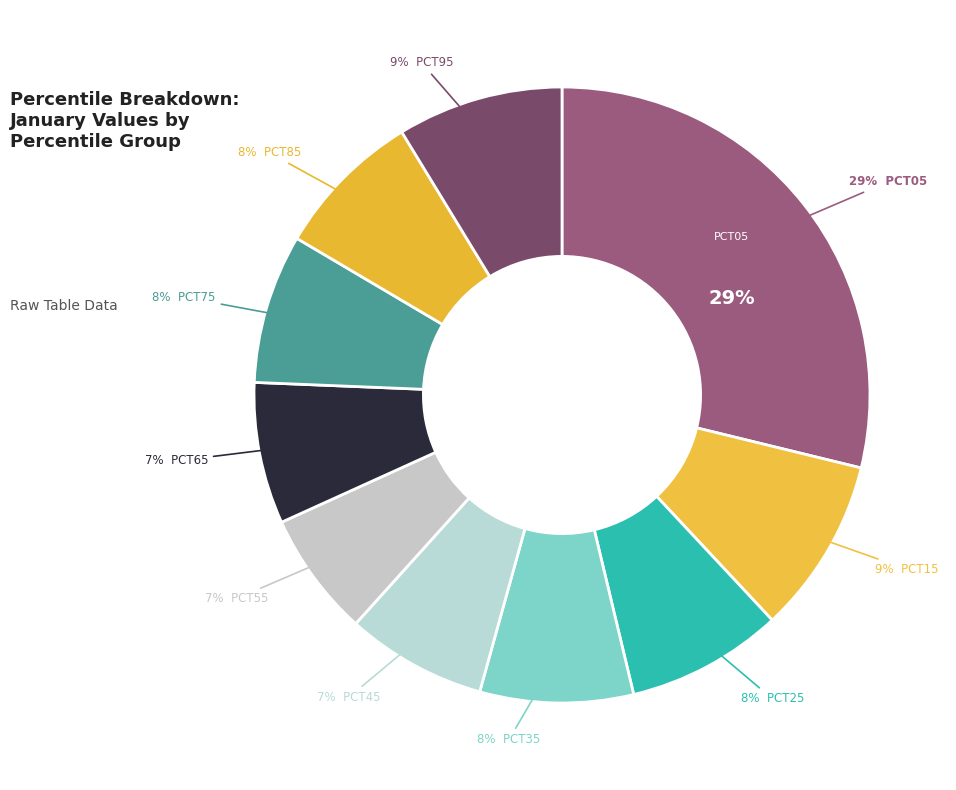

What percentage do pct05 and pct35 together represent?

36.9%